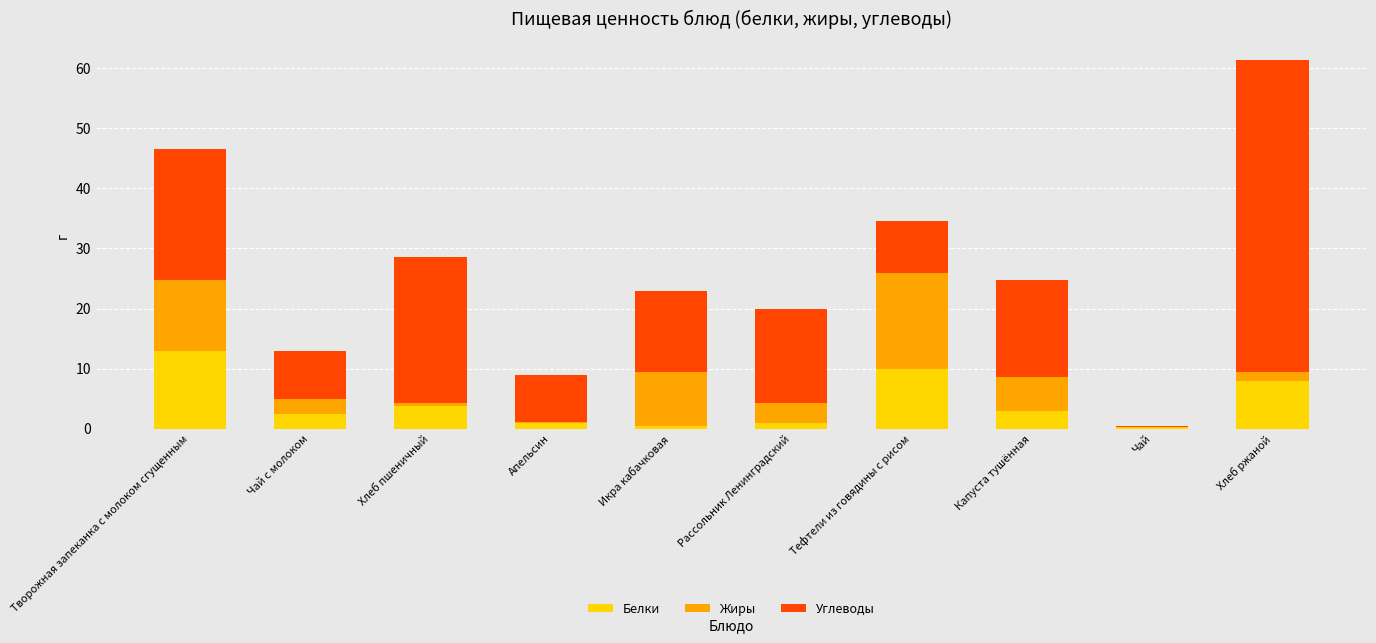

What is the maximum value for Белки?

12.9